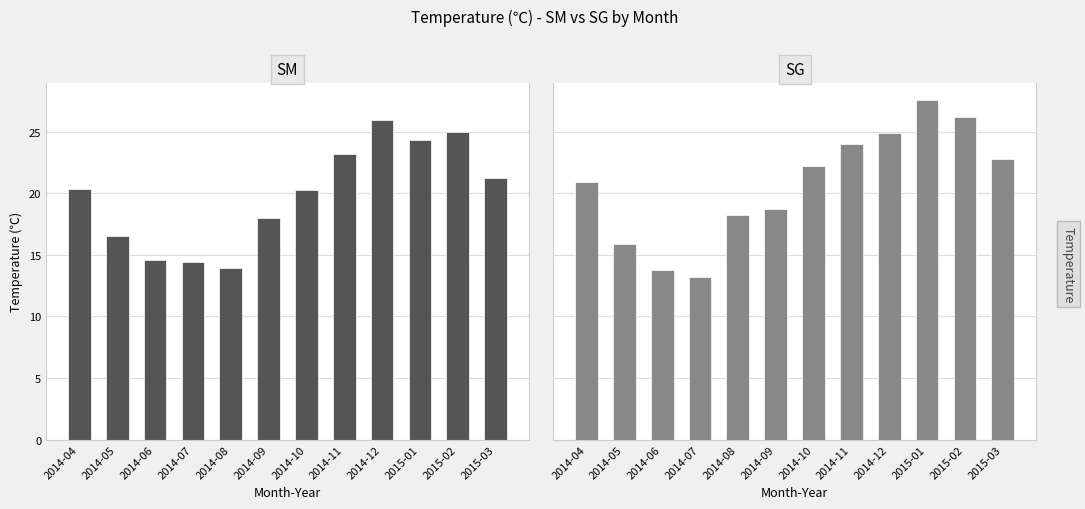

What is the label of the 7th bar from the right?

2014-09